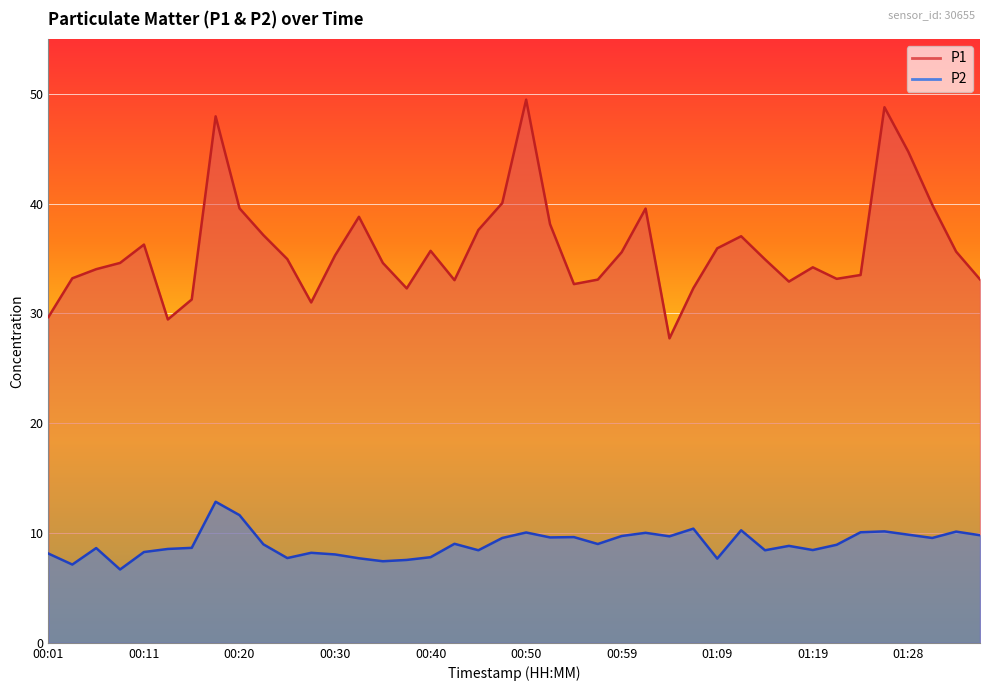

At which category does P1 reach its first local peak?

00:11